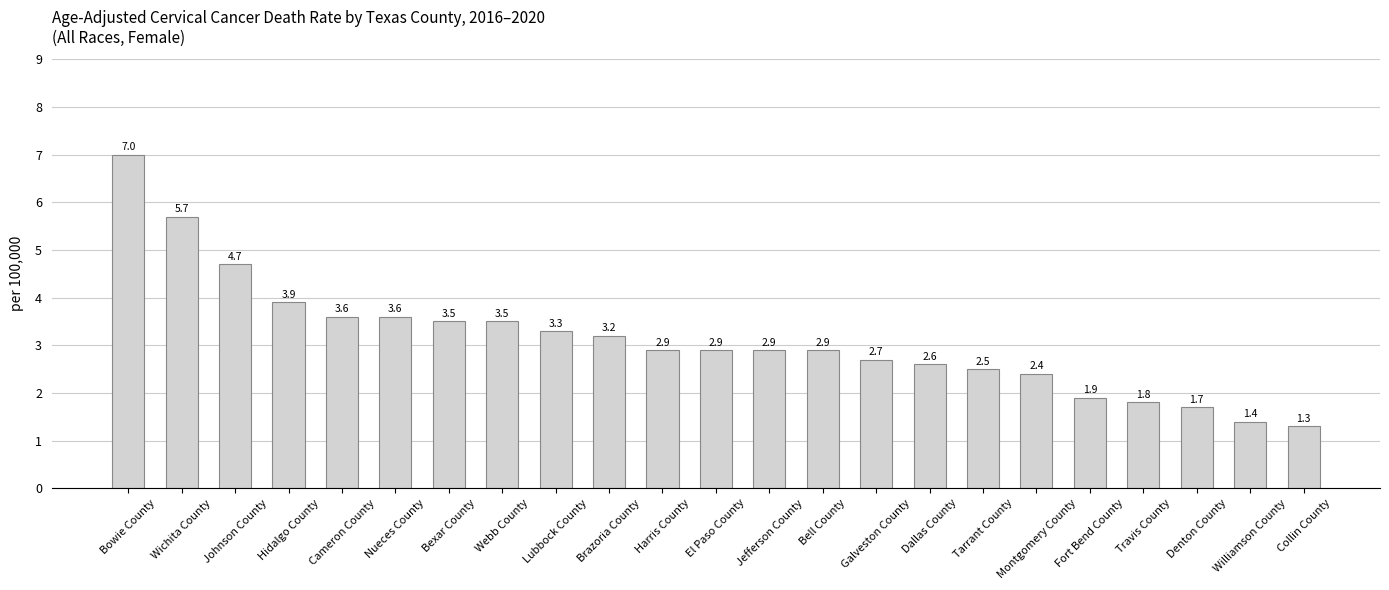

What is the minimum value shown in the chart?

1.3